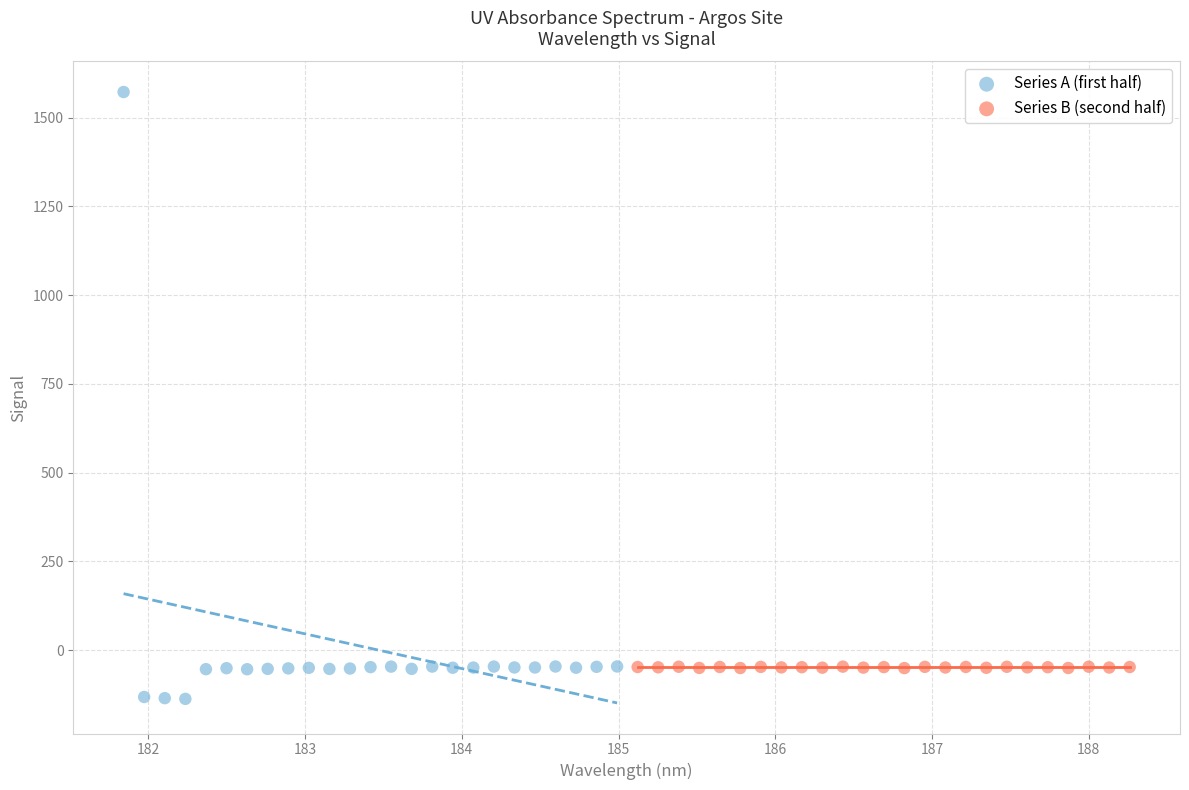

Which series reaches the maximum Y coordinate?

Series A (first half)